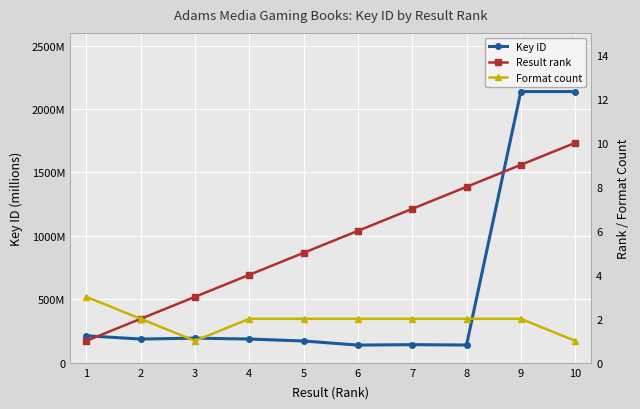

Is it true that Key ID equals 187160510 at 4?

True